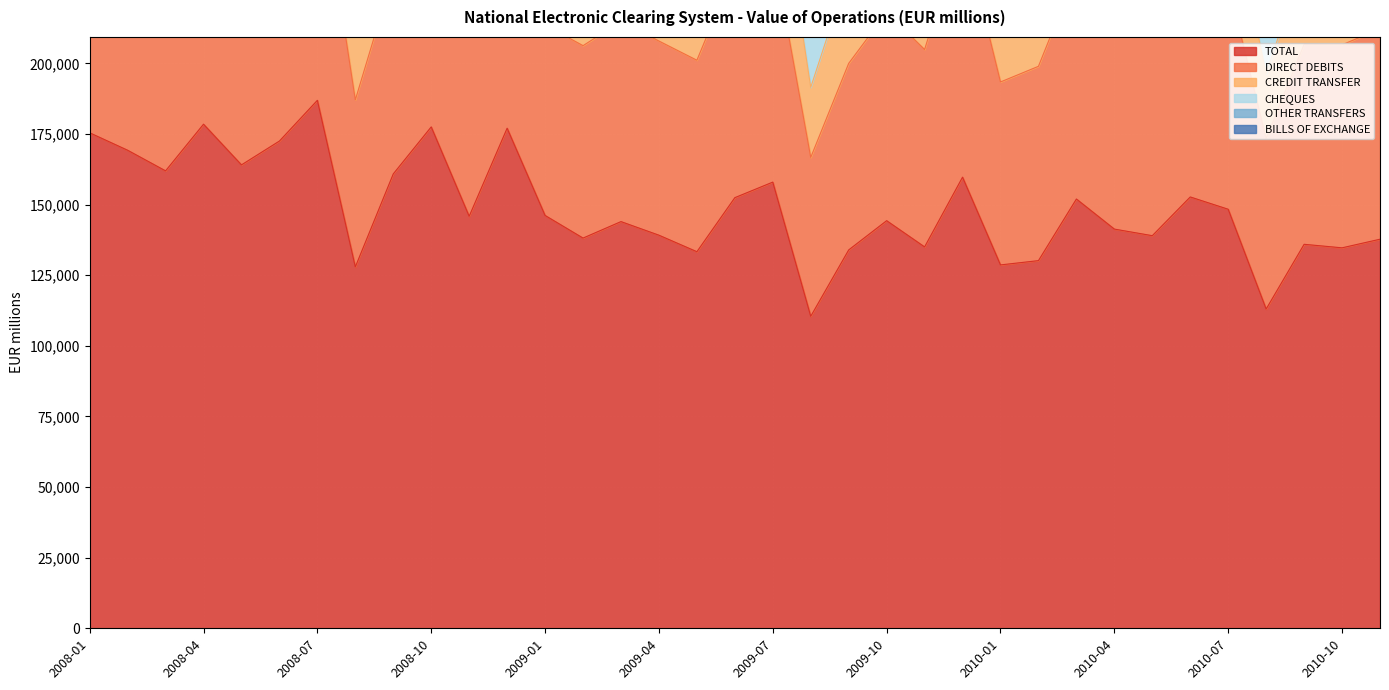

What is the highest value of the TOTAL series?

186924.8